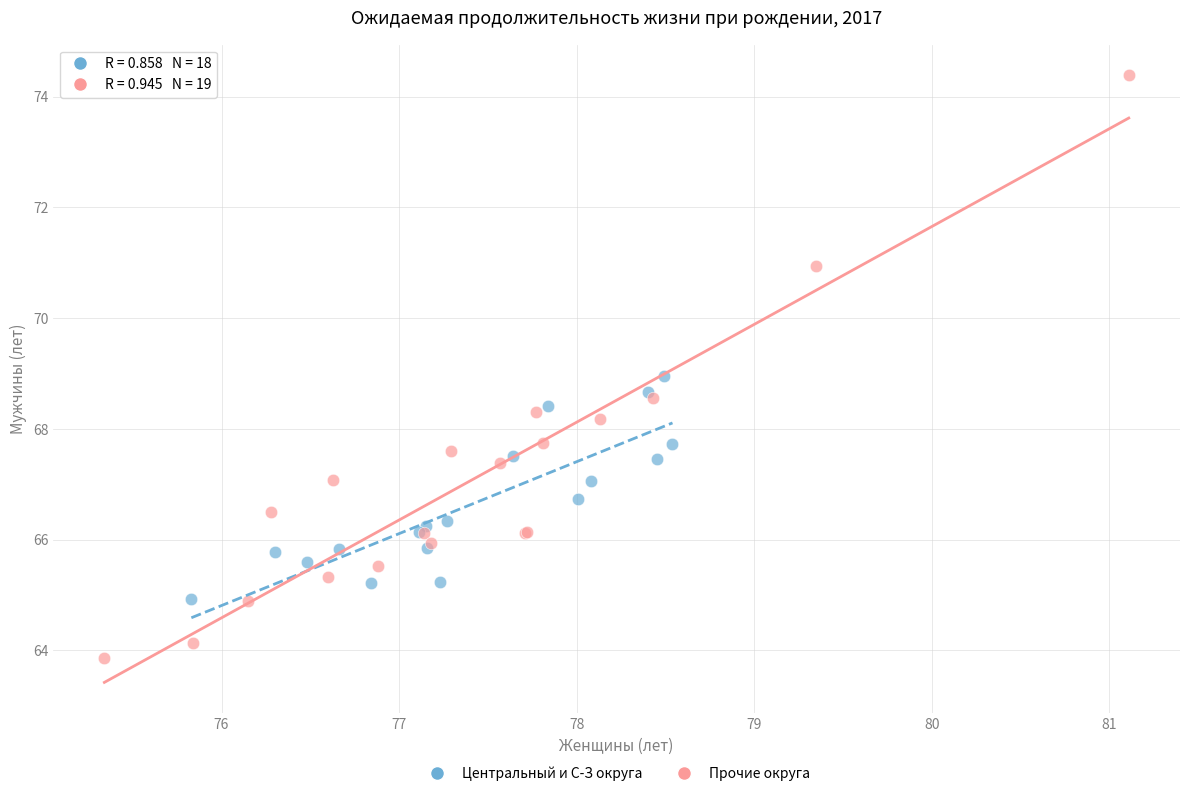

Which series has the largest Y range (max minus min)?

Прочие округа